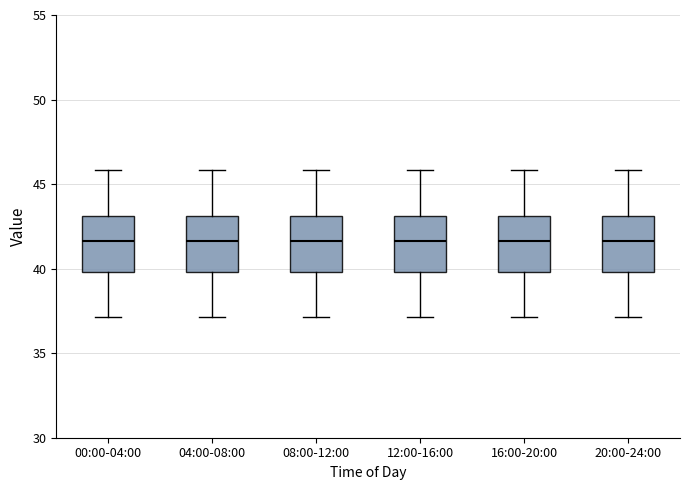

Where does the median line of the box for 08:00-12:00 sit on the y-axis? The values are not printed on the chart, so give them approximately, as read against the axis.

41.5